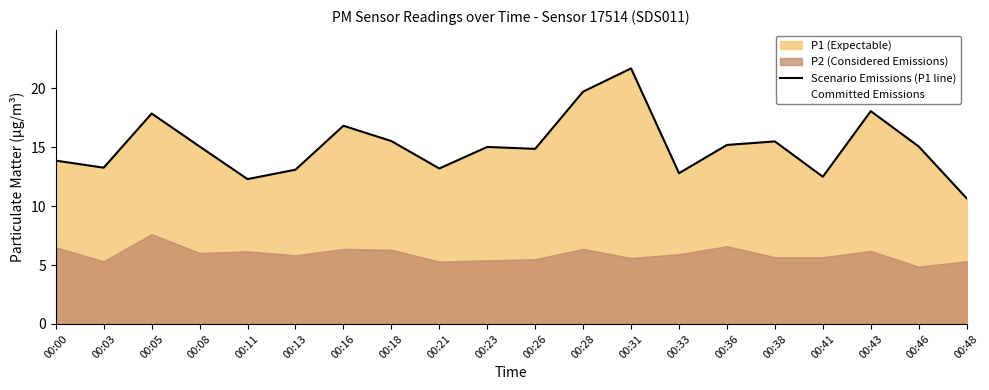

Is it true that Committed Emissions equals 9.0 at 00:31?

False